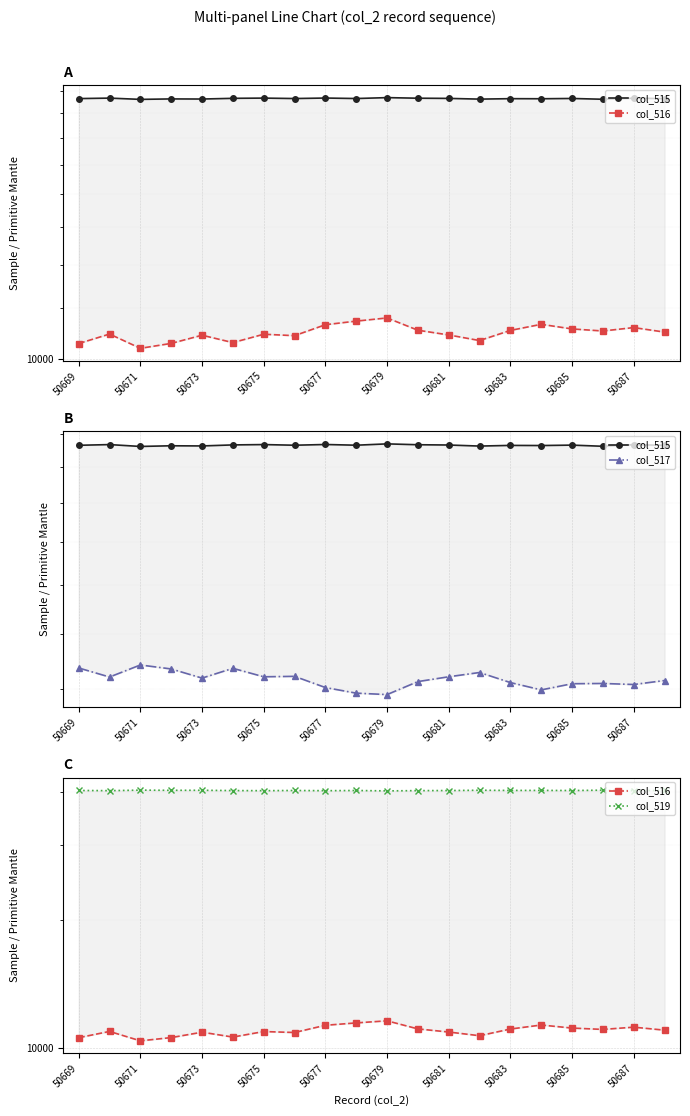

What is the smallest value displayed?

10398